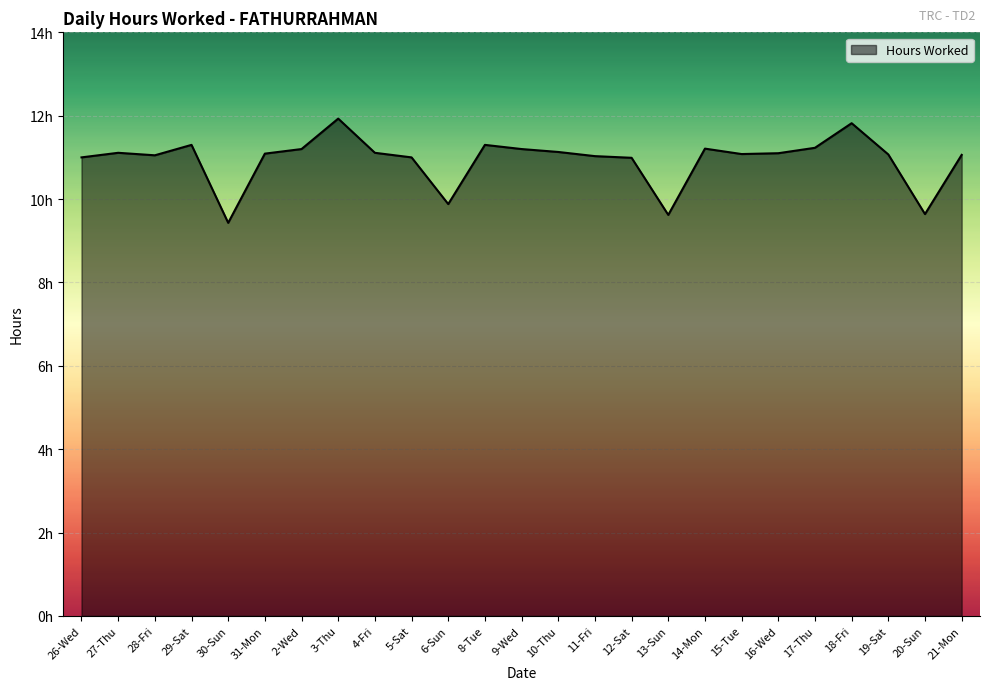

List the labels in order of value, smallest first.

30-Sun, 13-Sun, 20-Sun, 6-Sun, 12-Sat, 26-Wed, 5-Sat, 11-Fri, 28-Fri, 21-Mon, 19-Sat, 15-Tue, 31-Mon, 16-Wed, 27-Thu, 4-Fri, 10-Thu, 2-Wed, 9-Wed, 14-Mon, 17-Thu, 29-Sat, 8-Tue, 18-Fri, 3-Thu